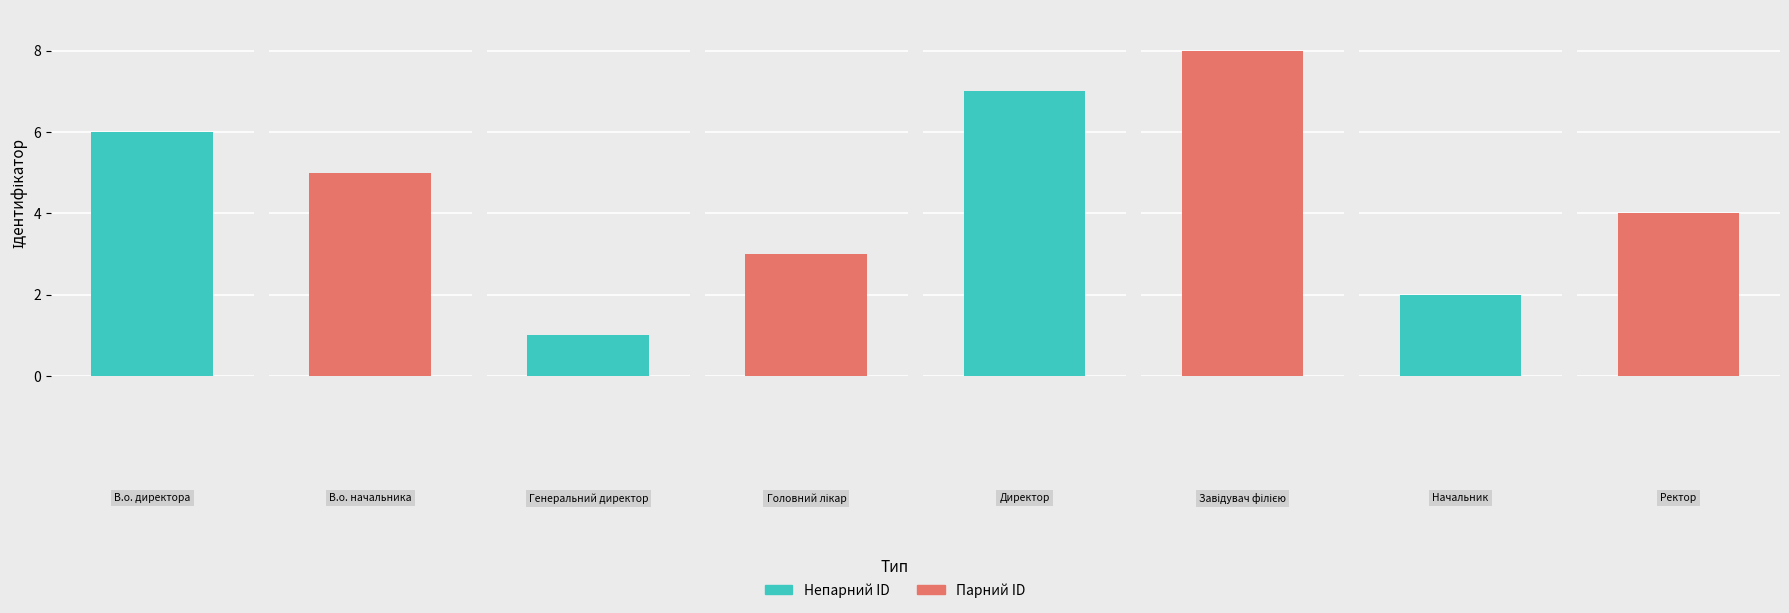

Reading left to right, transcribe all the data shown in this chart.

В.о. директора=6	В.о. начальника=5	Генеральний директор=1	Головний лікар=3	Директор=7	Завідувач філією=8	Начальник=2	Ректор=4